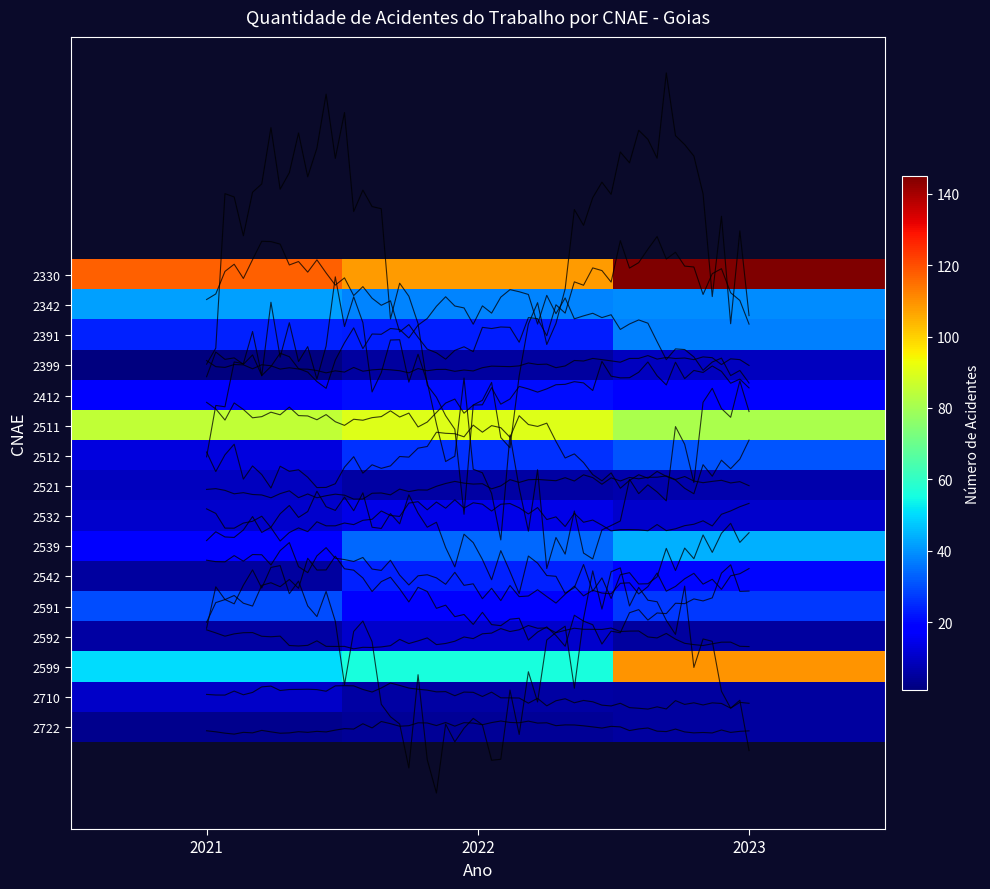

Is the value of 2591 at 2022 greater than the value of 2710 at 2021?

Yes